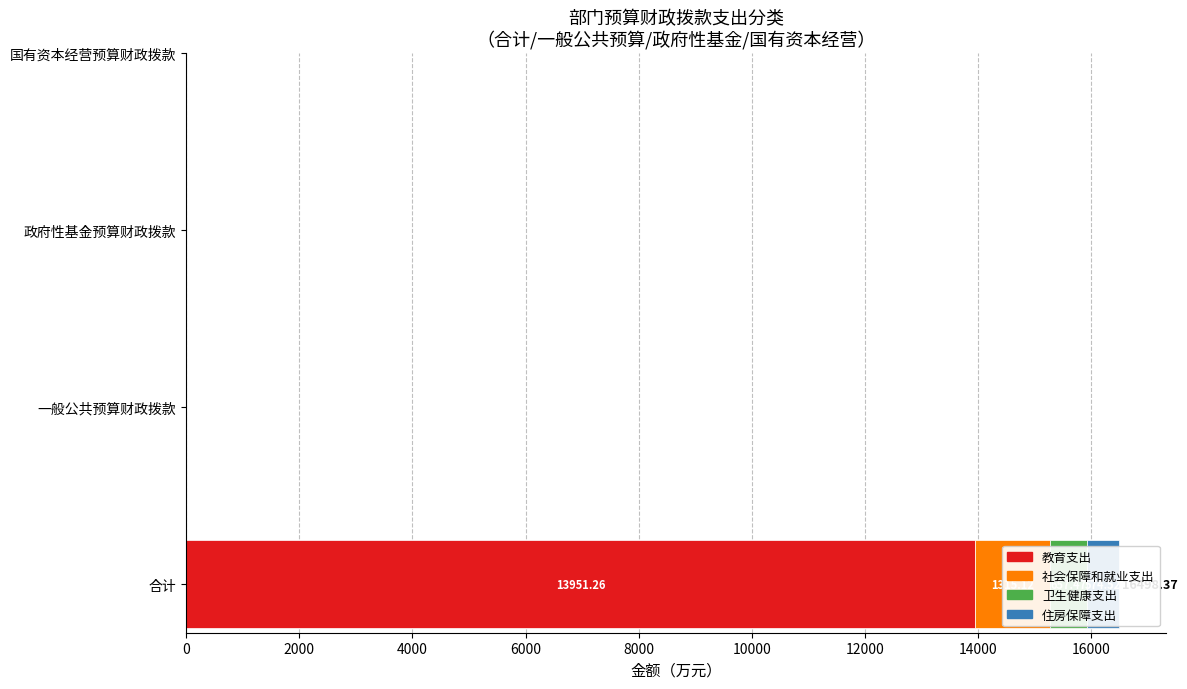

True or false: 教育支出 has a value of 0.0 at 政府性基金预算财政拨款.

True